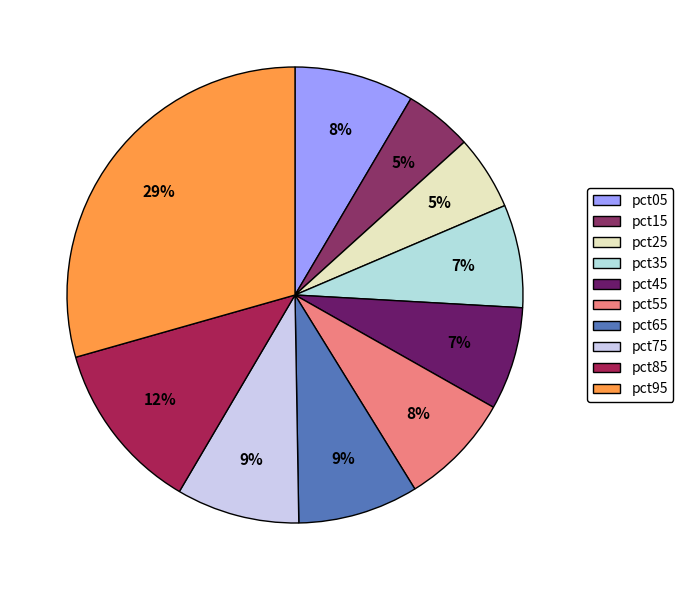

Is pct95 the majority of the pie?

No